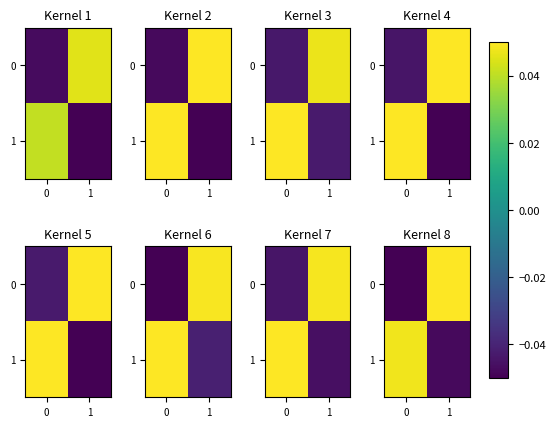

Is the value of row_0 at 0 greater than the value of row_1 at 1?

No